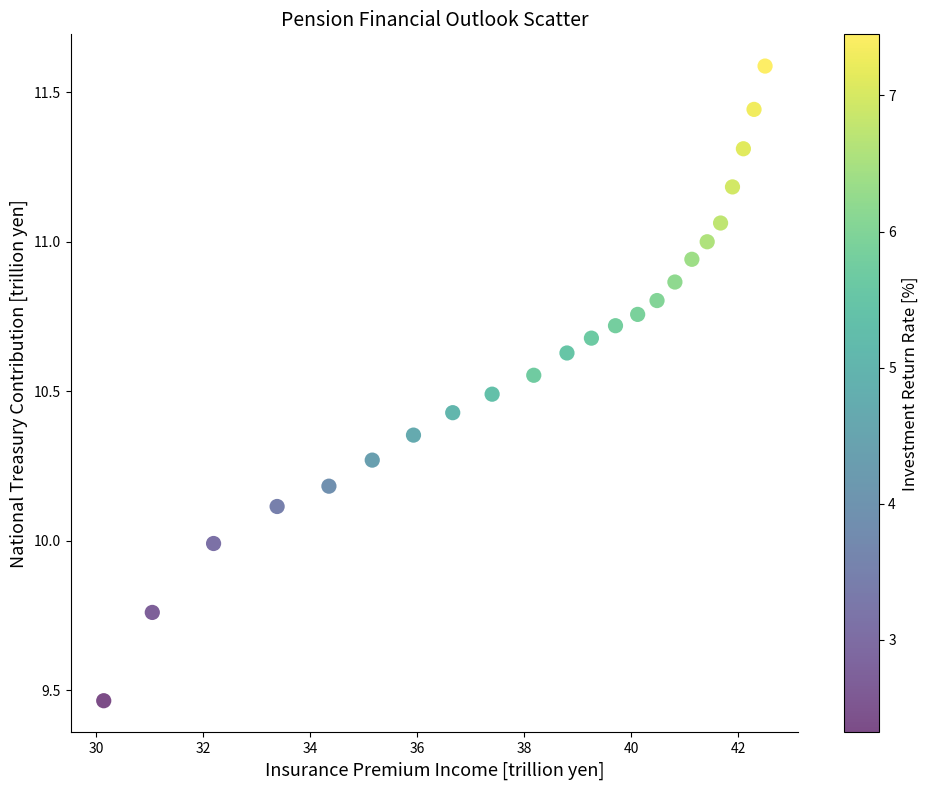

What is the range of Y values (max minus min)?

2.1